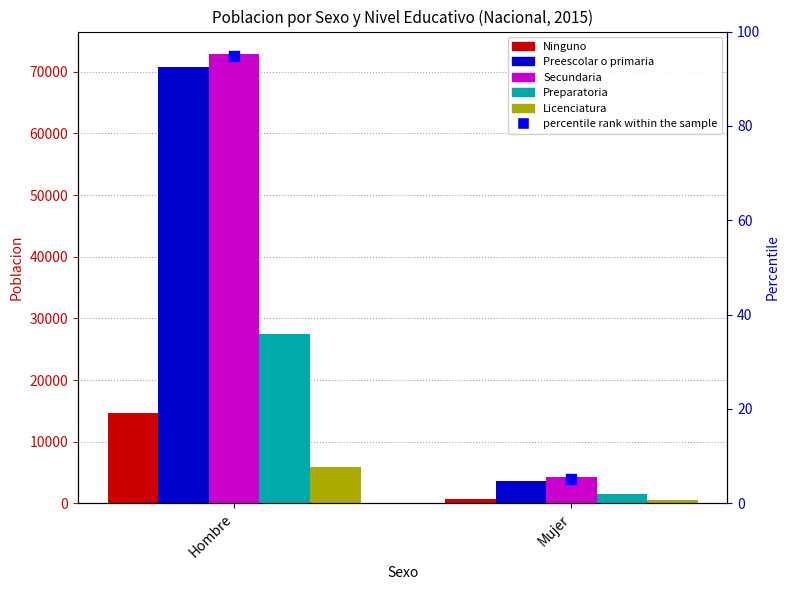

Which series contains the highest Y value?

Secundaria